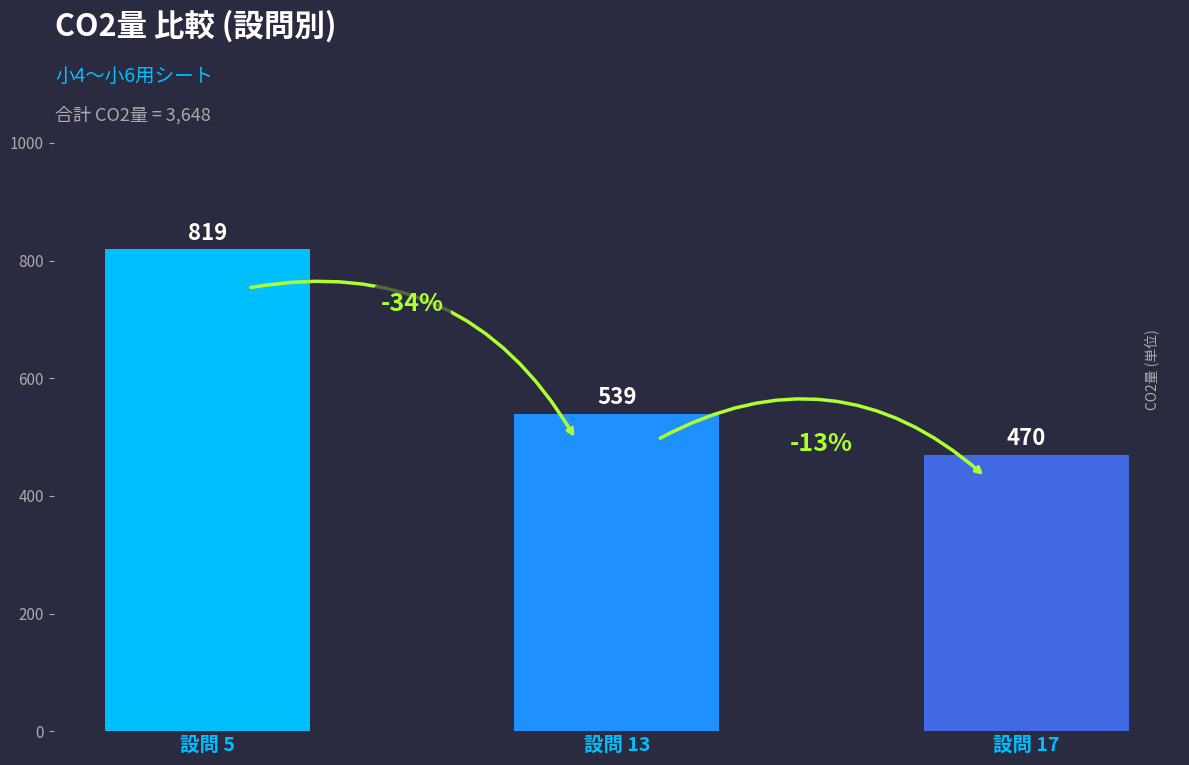

Reading left to right, transcribe all the data shown in this chart.

819	539	470